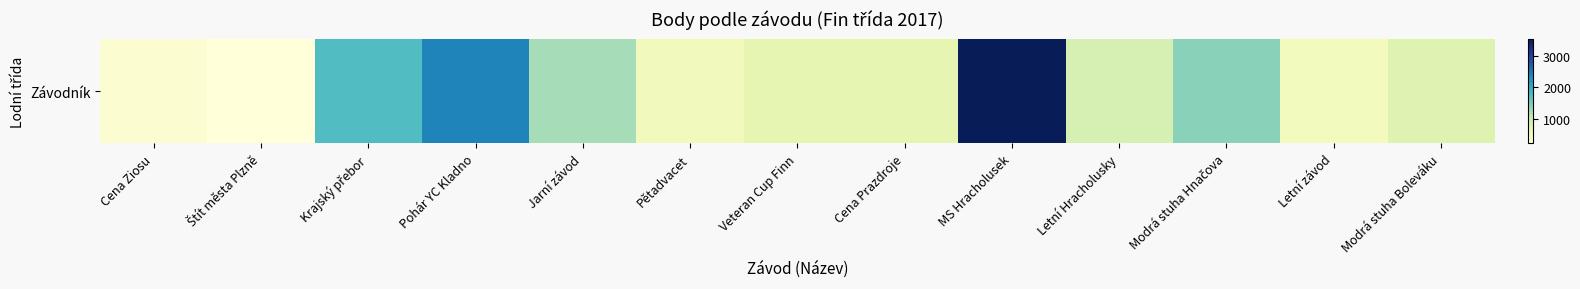

How many data points are less than 804?

6